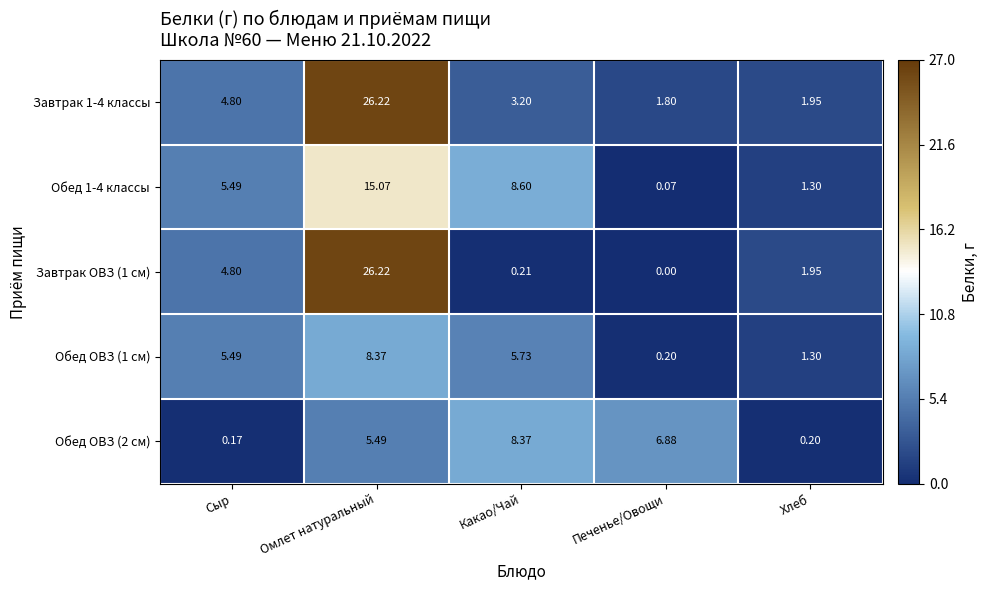

Is the value of Обед ОВЗ (2 см) at Омлет натуральный greater than the value of Завтрак 1-4 классы at Омлет натуральный?

No